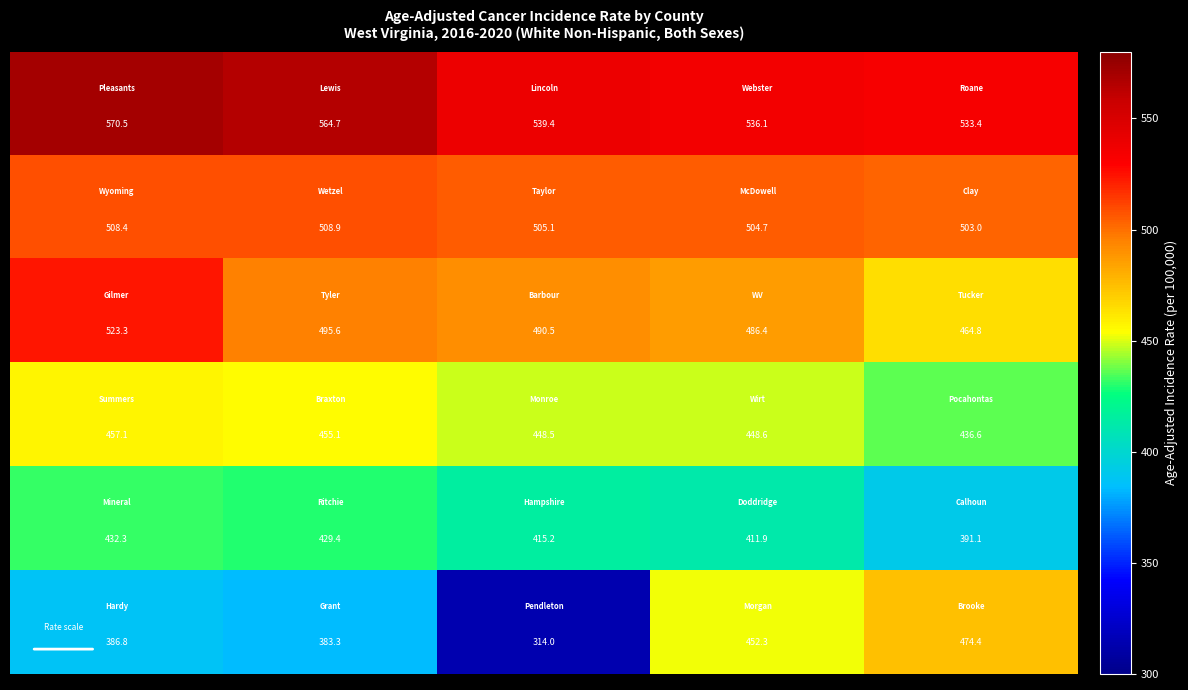

At how many categories does at least one series exceed 510?

5